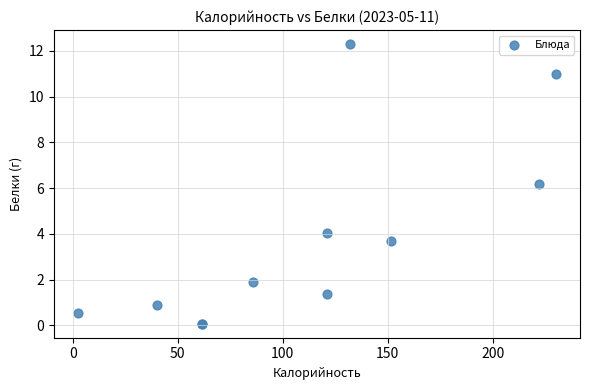

What Y value in the scatter plot is closest to 6?

6.2